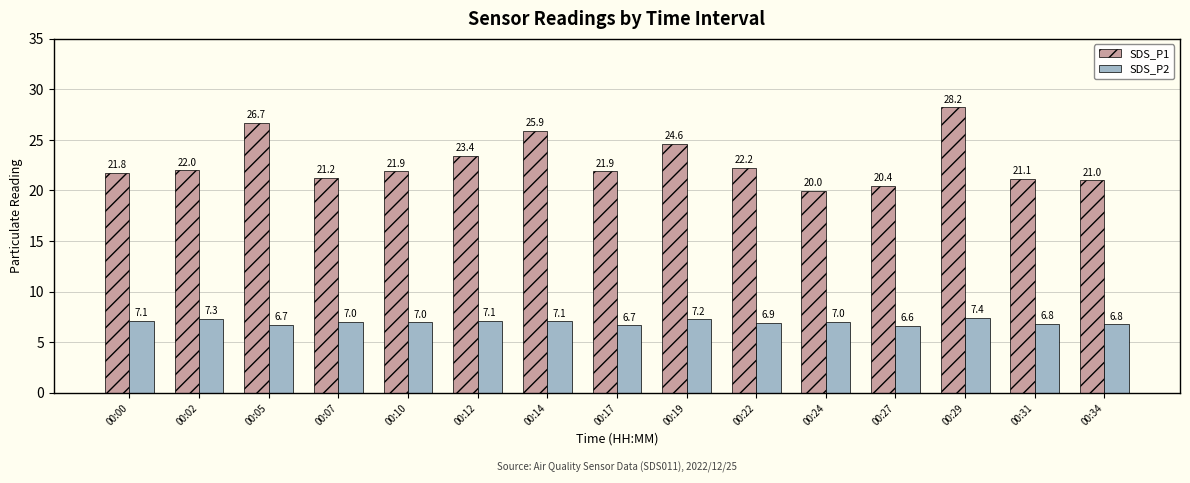

What is the total value across all series at 00:17?

28.5